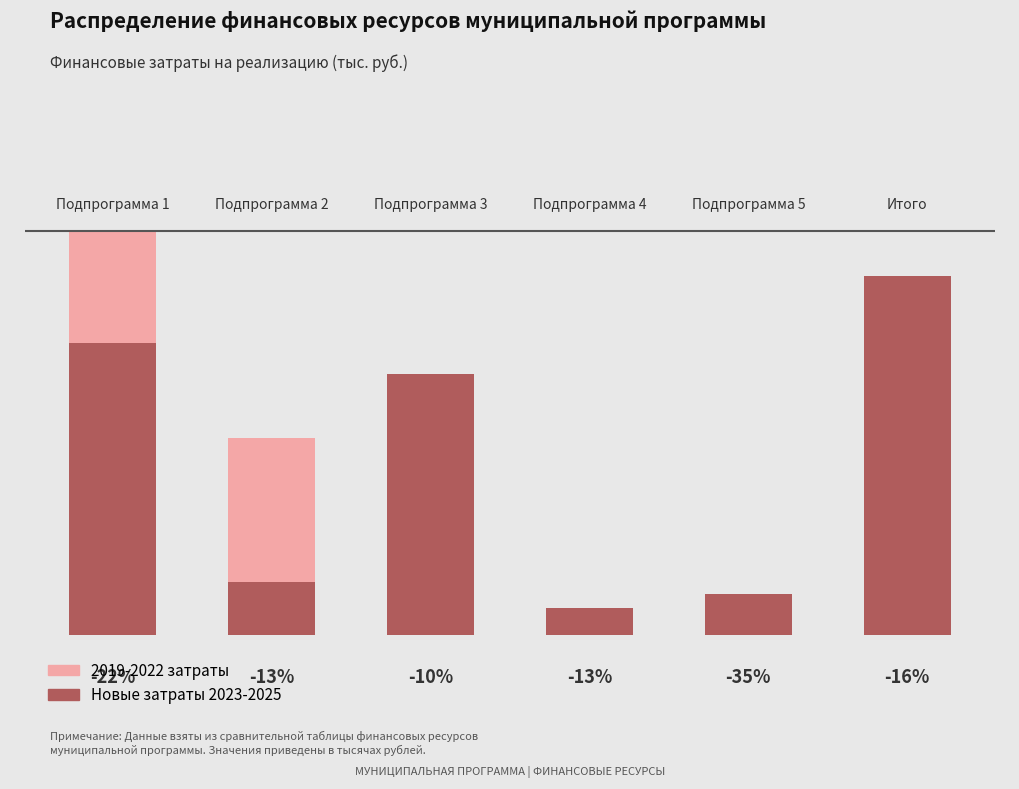

List the series in order of their overall mean, highest first.

2019-2022 затраты, Новые затраты 2023-2025